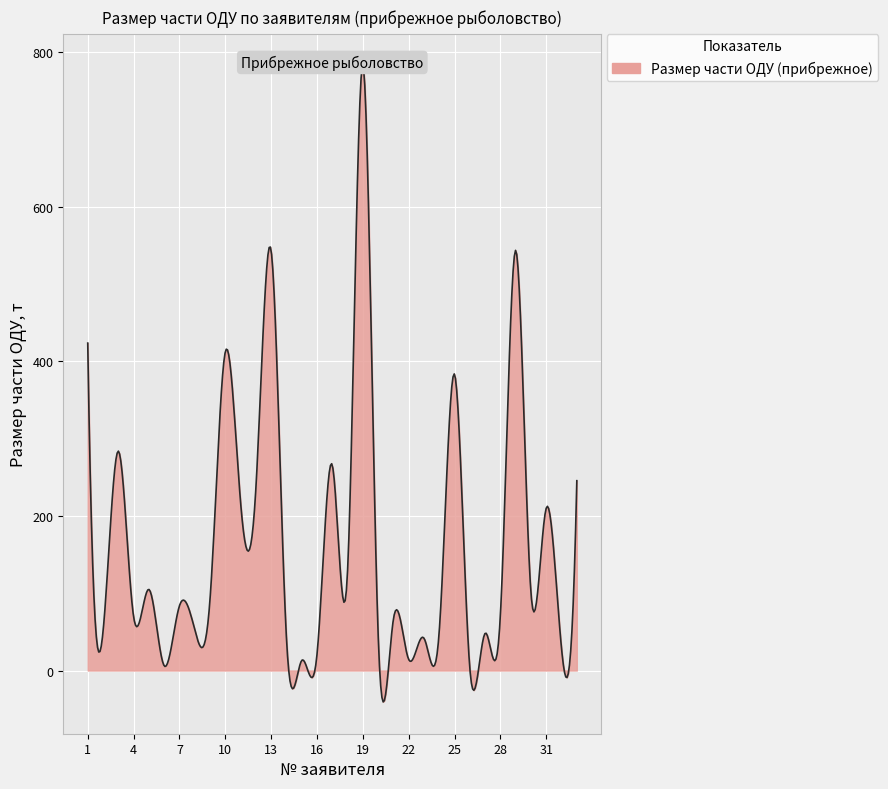

At which category does the data reach its first local peak?

3